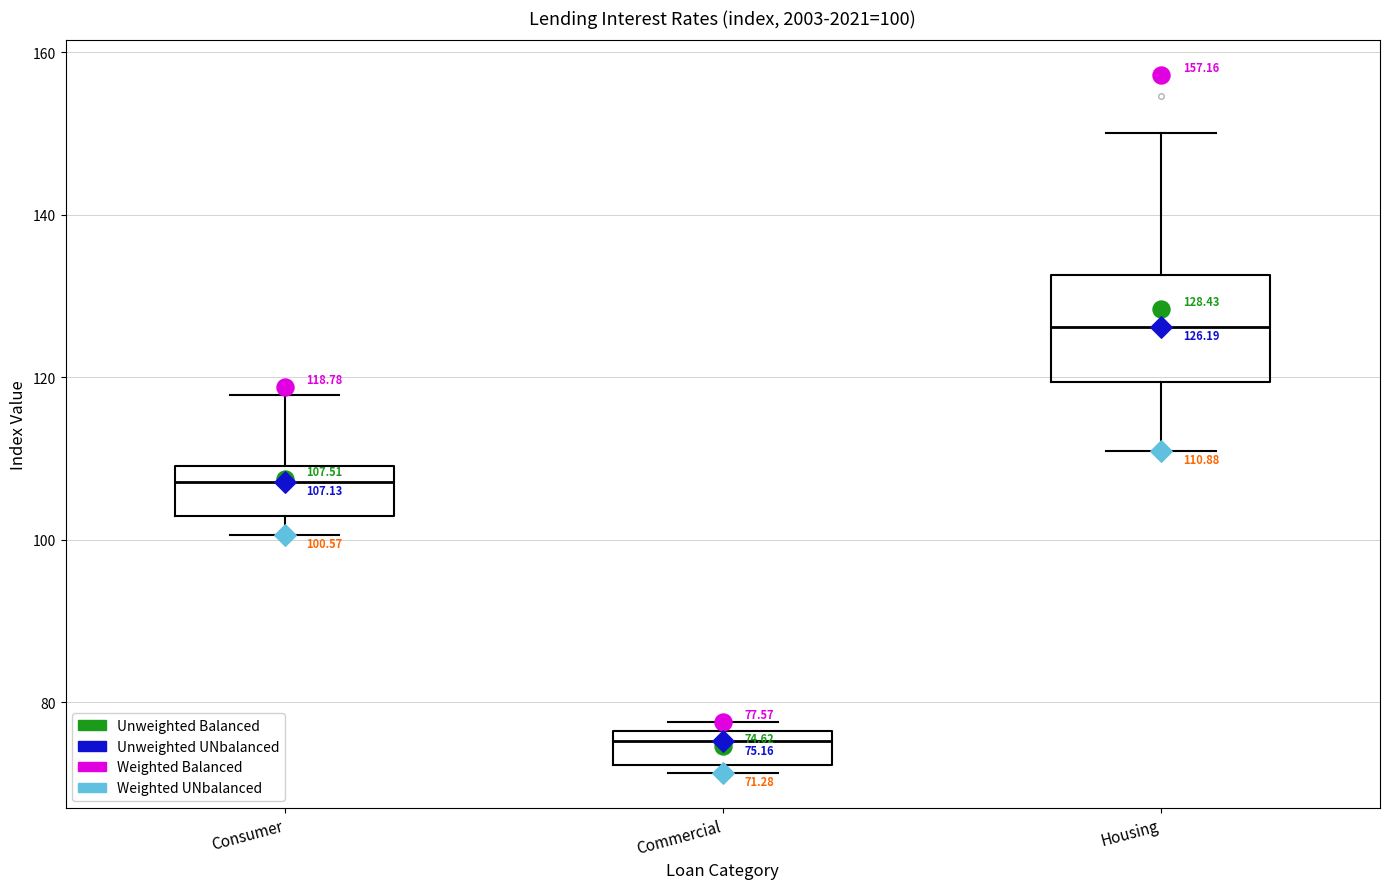

Comparing the boxes themselves (not the whiskers), which one is the tallest?

Housing